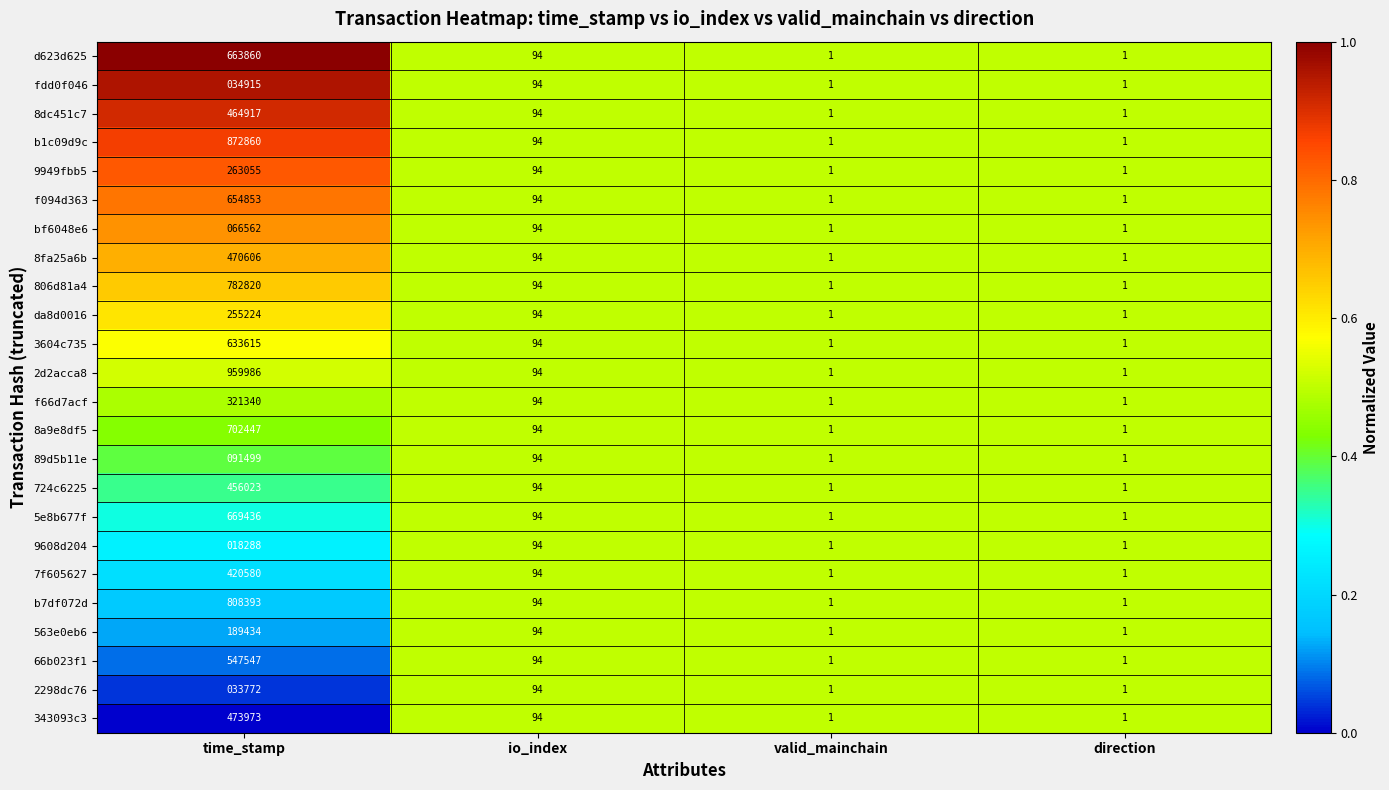

What is the average value of the 5e8b677f series?

167383